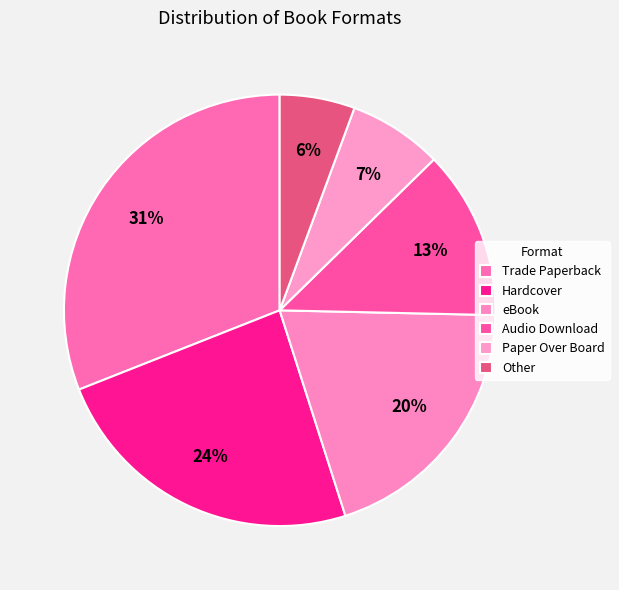

How many segments does this pie chart have?

6